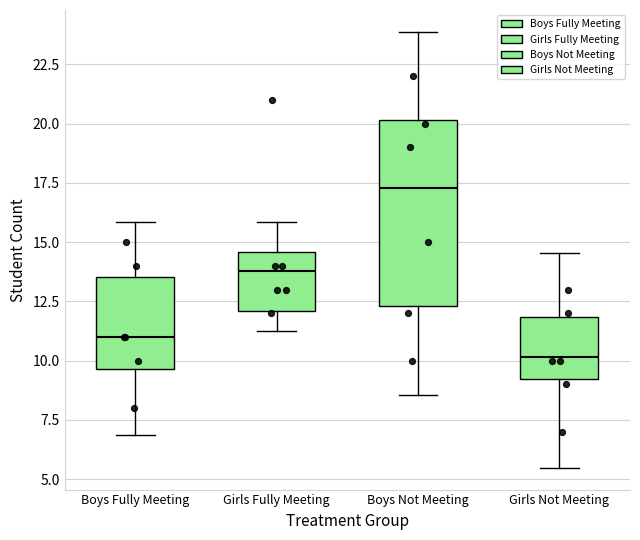

Which box has the highest median line?

Boys Not Meeting